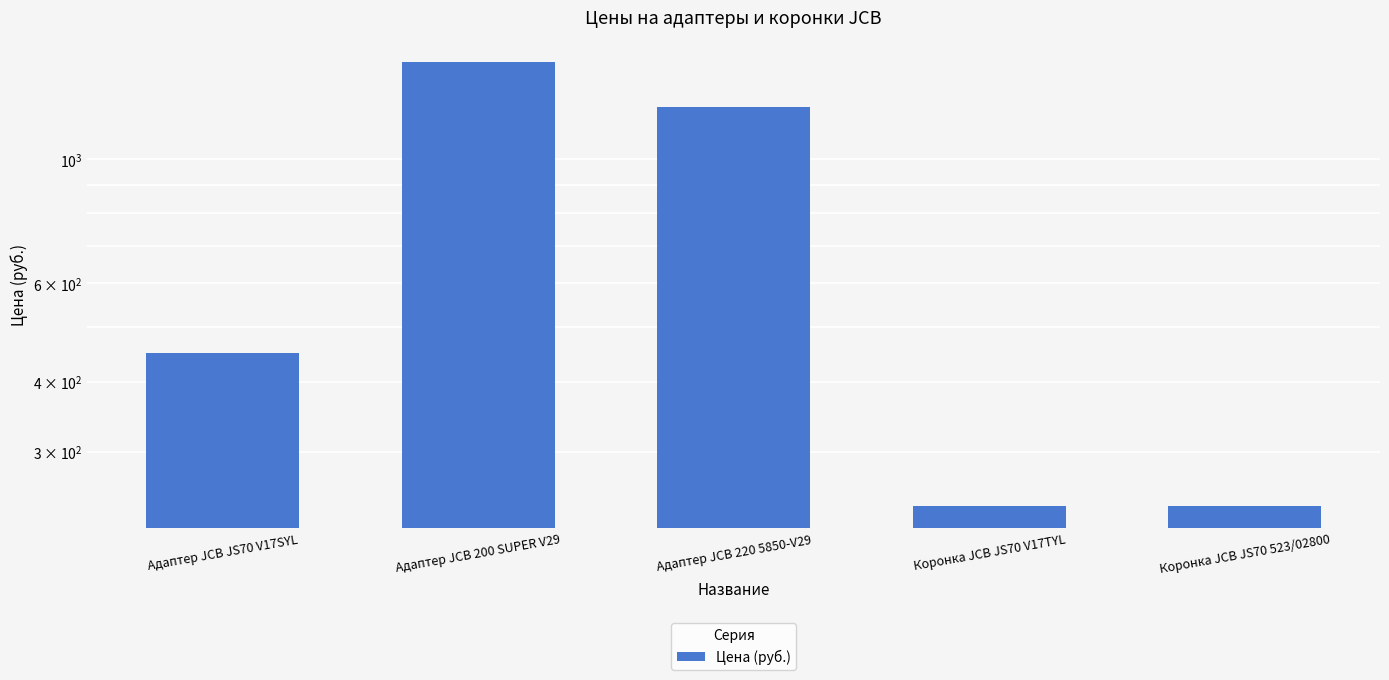

Reading right to left, what are all the values shown in this chart?

Коронка JCB JS70 523/02800=240	Коронка JCB JS70 V17TYL=240	Адаптер JCB 220 5850-V29=1240	Адаптер JCB 200 SUPER V29=1490	Адаптер JCB JS70 V17SYL=450